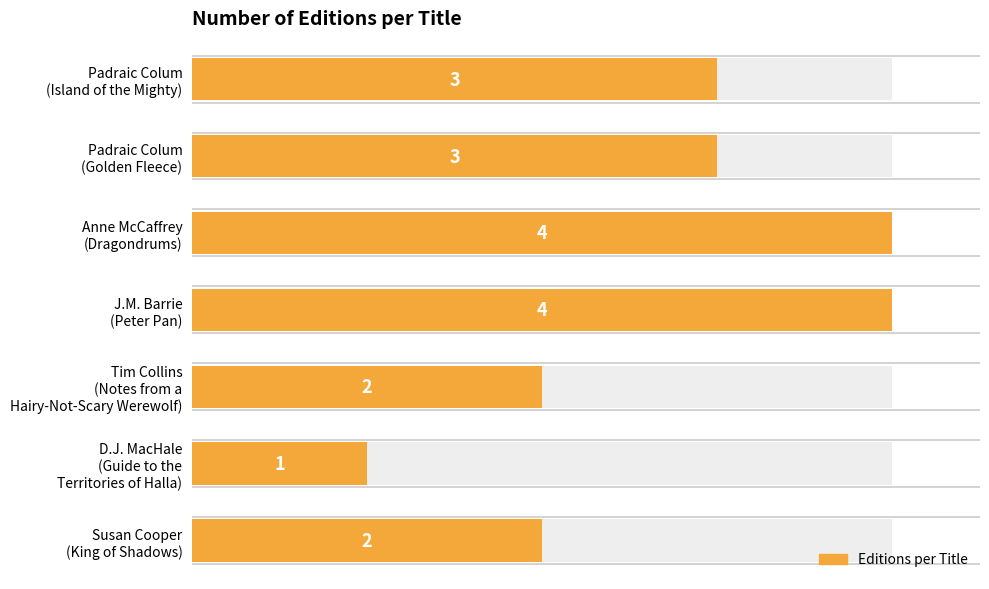

What is the value of the 5th bar from the left?

2